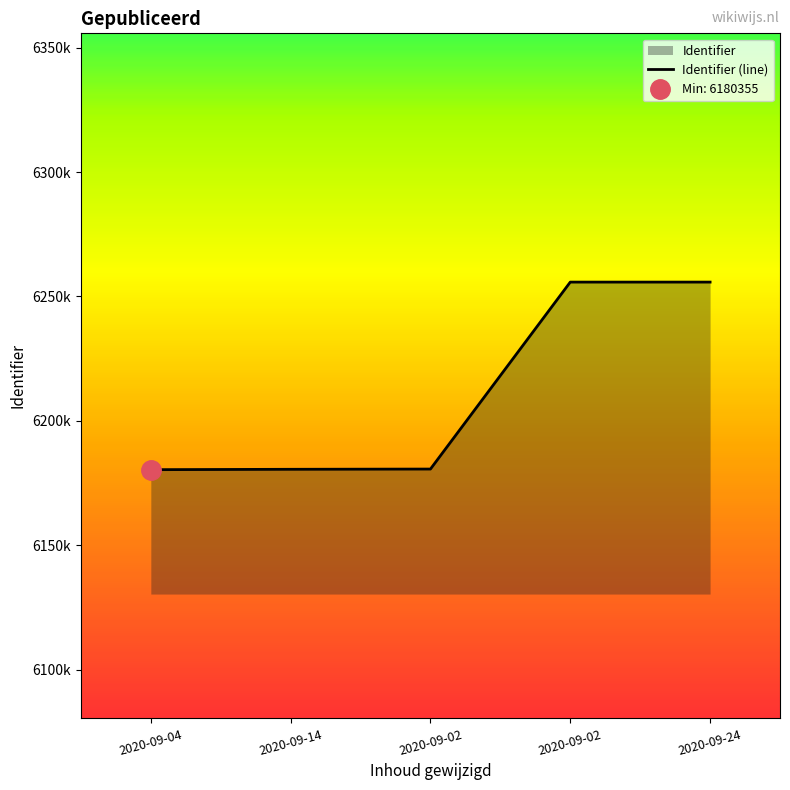

How many series are shown in this chart?

1